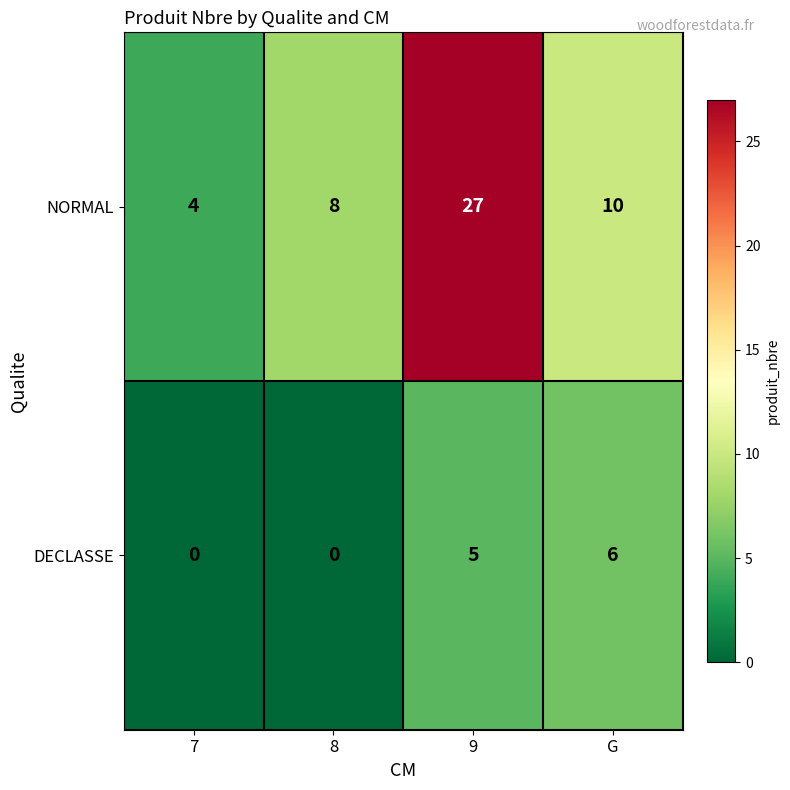

Reading left to right, transcribe all the data shown in this chart.

NORMAL: 4	8	27	10
DECLASSE: 0	0	5	6